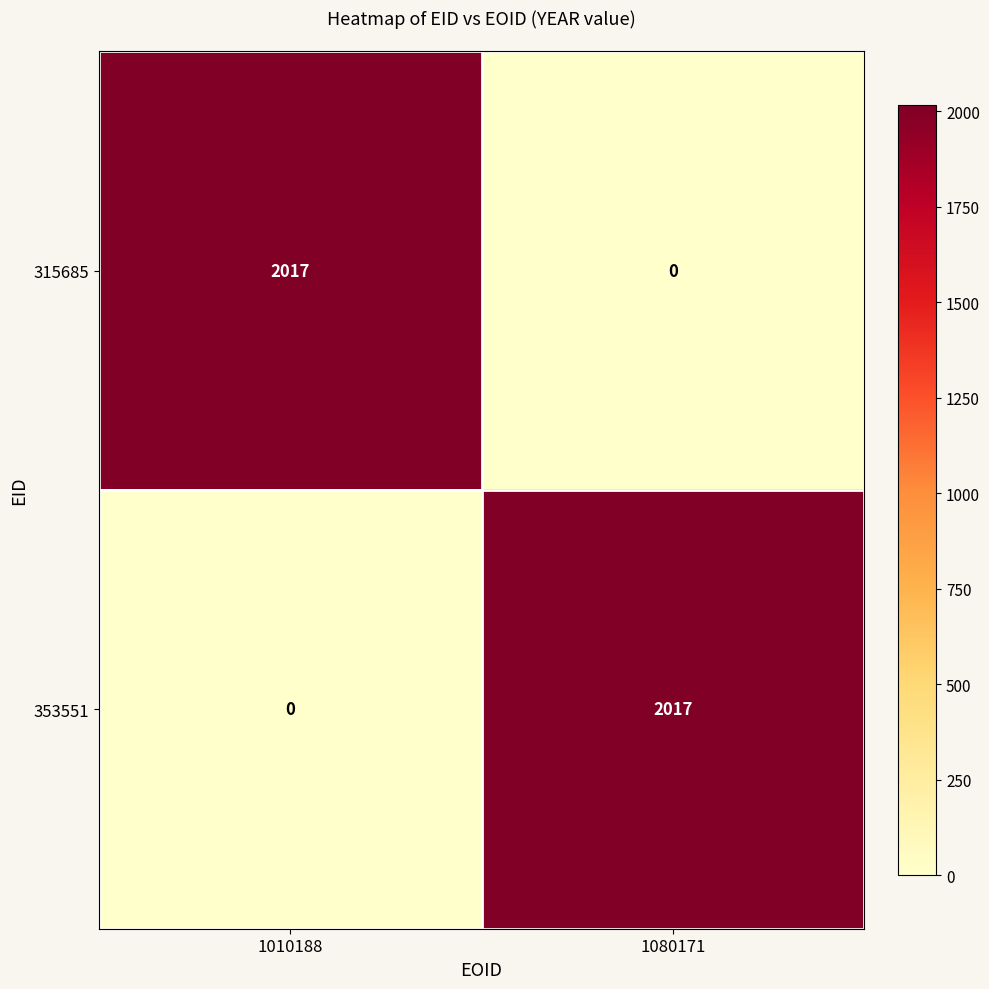

At 1080171, list the series in order from smallest to largest.

315685, 353551